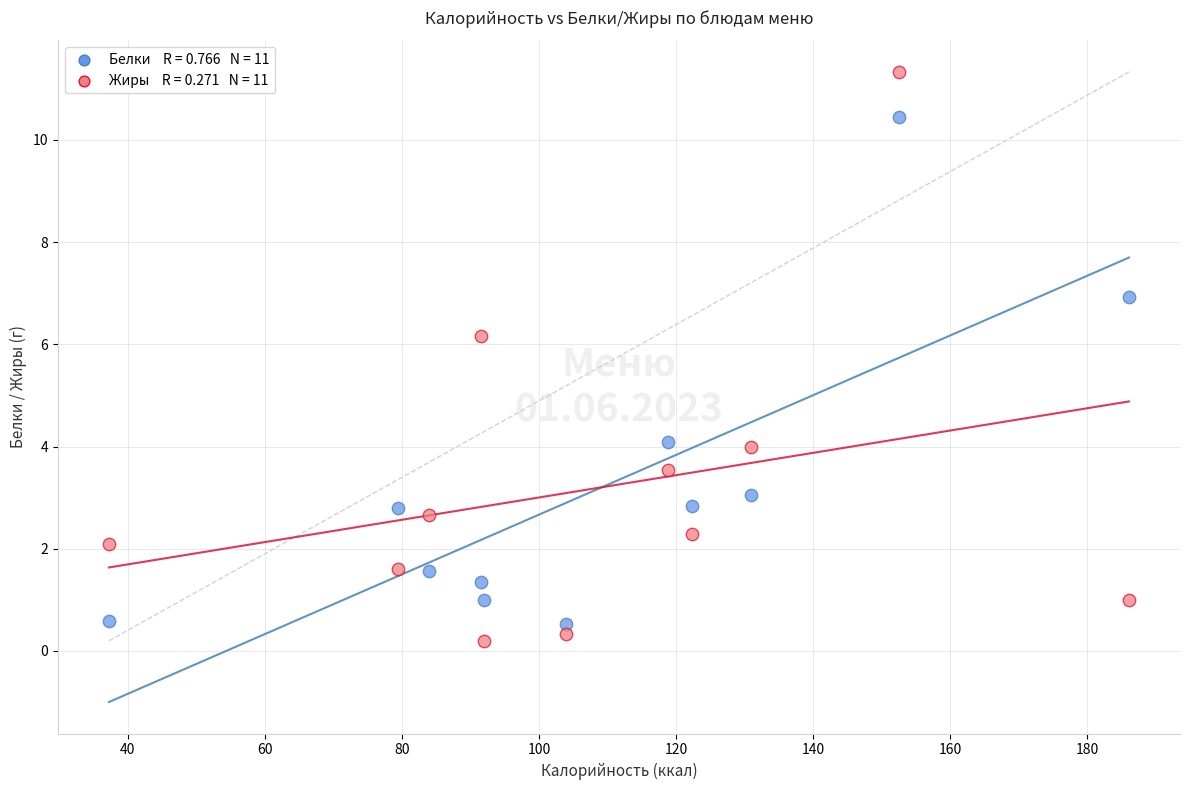

Across all data points, what is the range of X values (max minus min)?

148.9